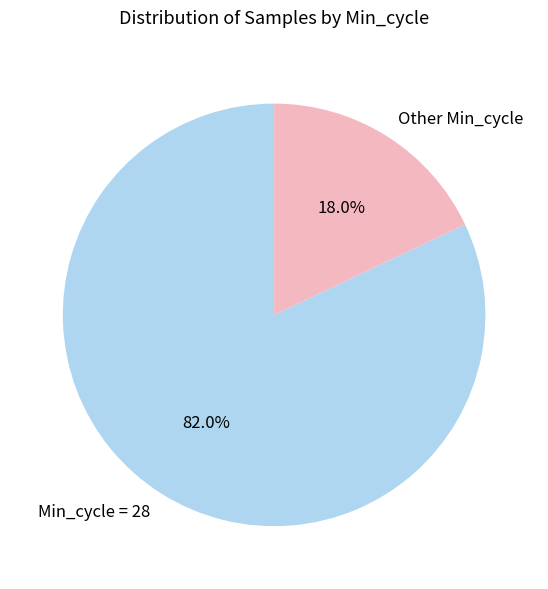

Between Min_cycle = 28 and Other Min_cycle, which is larger?

Min_cycle = 28